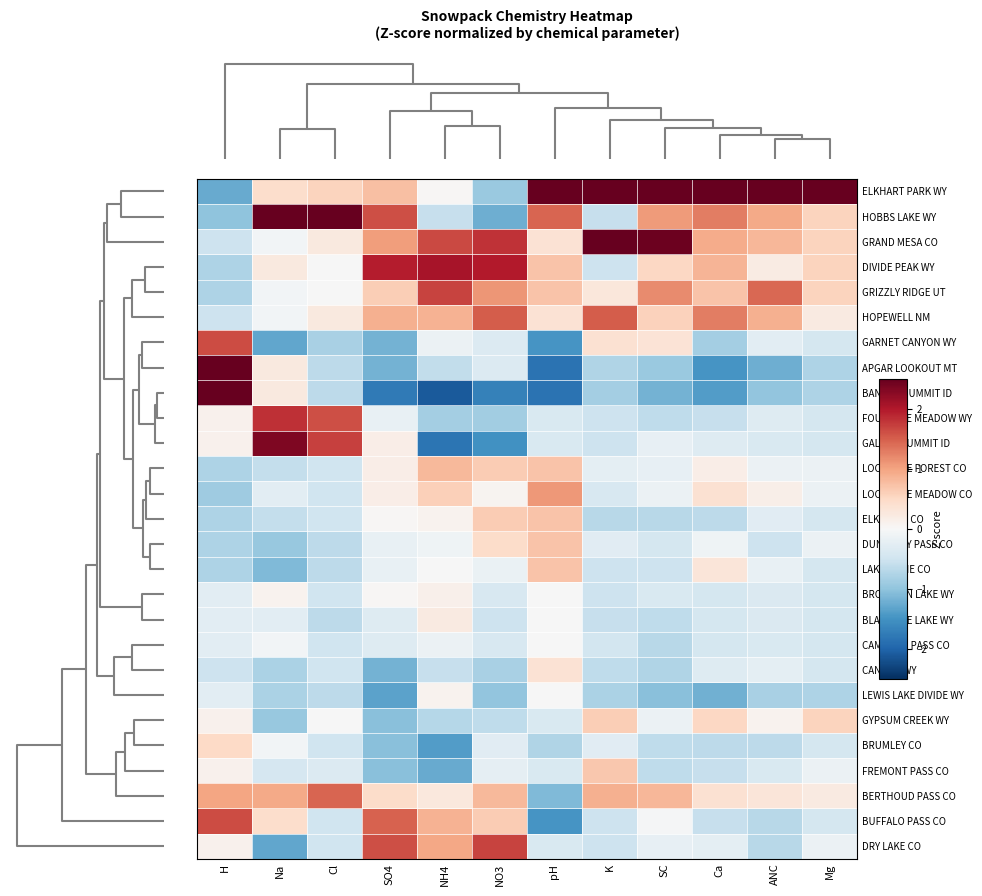

Count the number of categories in the chart.

12